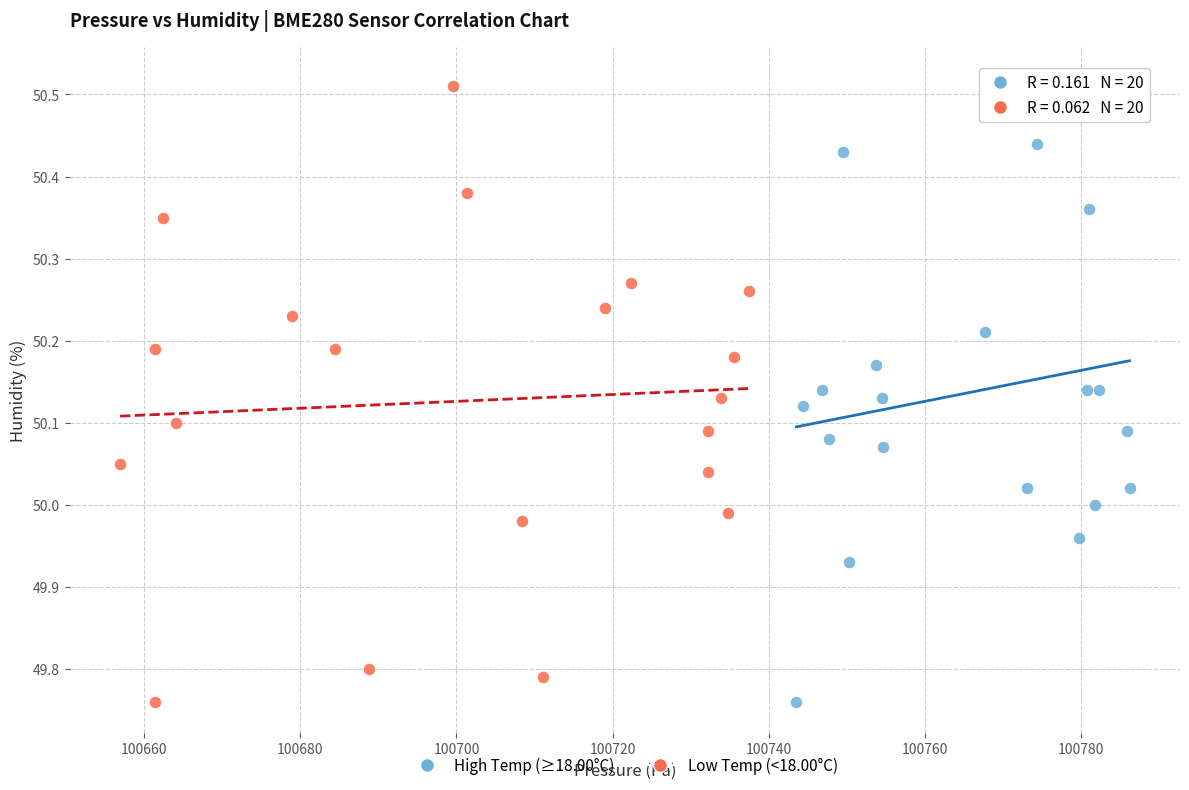

Which series reaches the maximum Y coordinate?

High Temp (≥18.00°C)